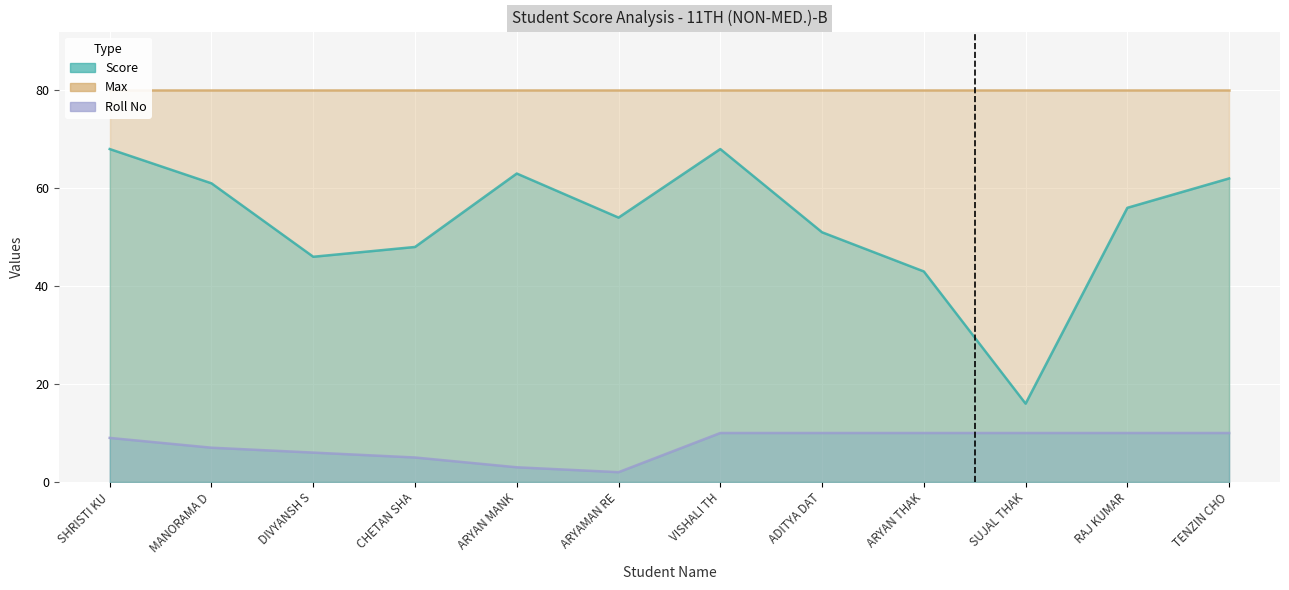

Which series has the largest range (max minus min)?

Score